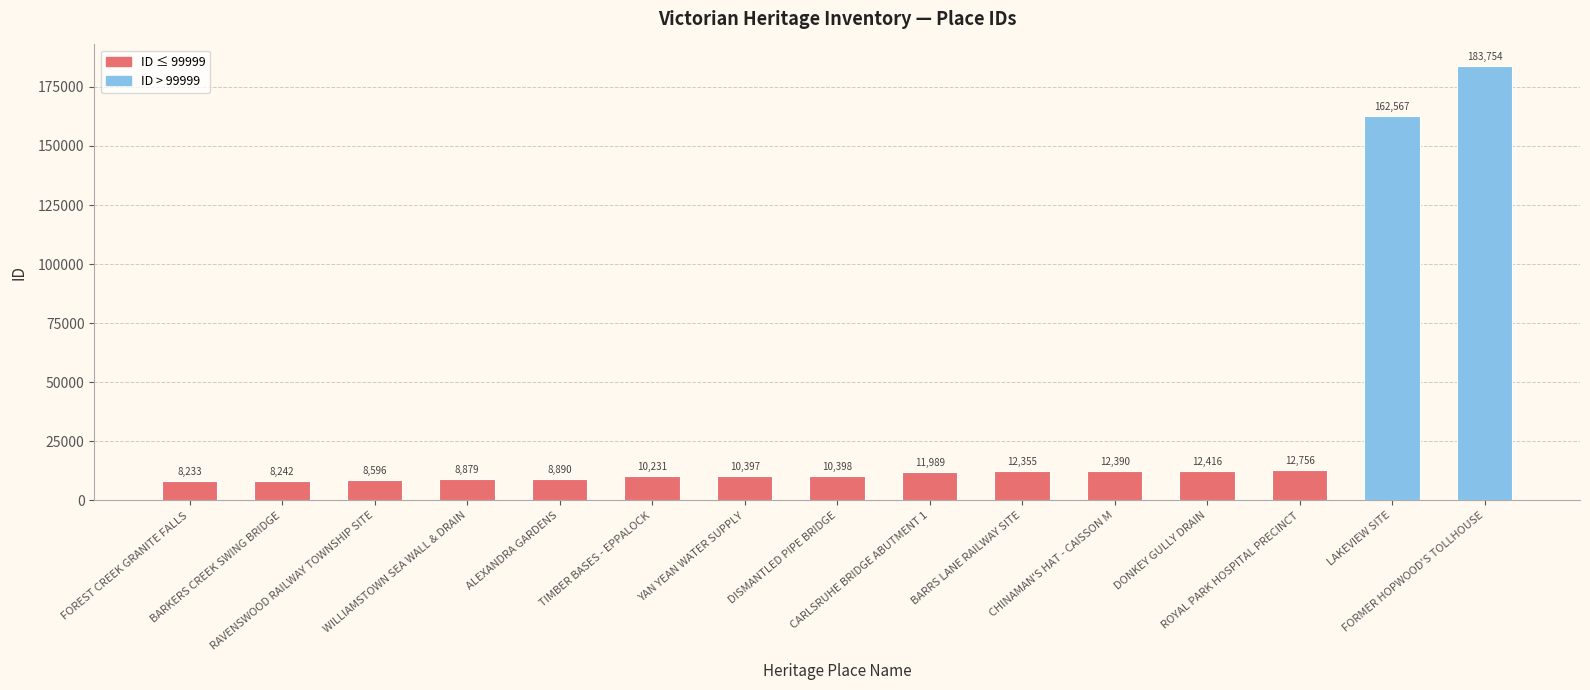

Between CARLSRUHE BRIDGE ABUTMENT 1 and BARRS LANE RAILWAY SITE, which is larger?

BARRS LANE RAILWAY SITE